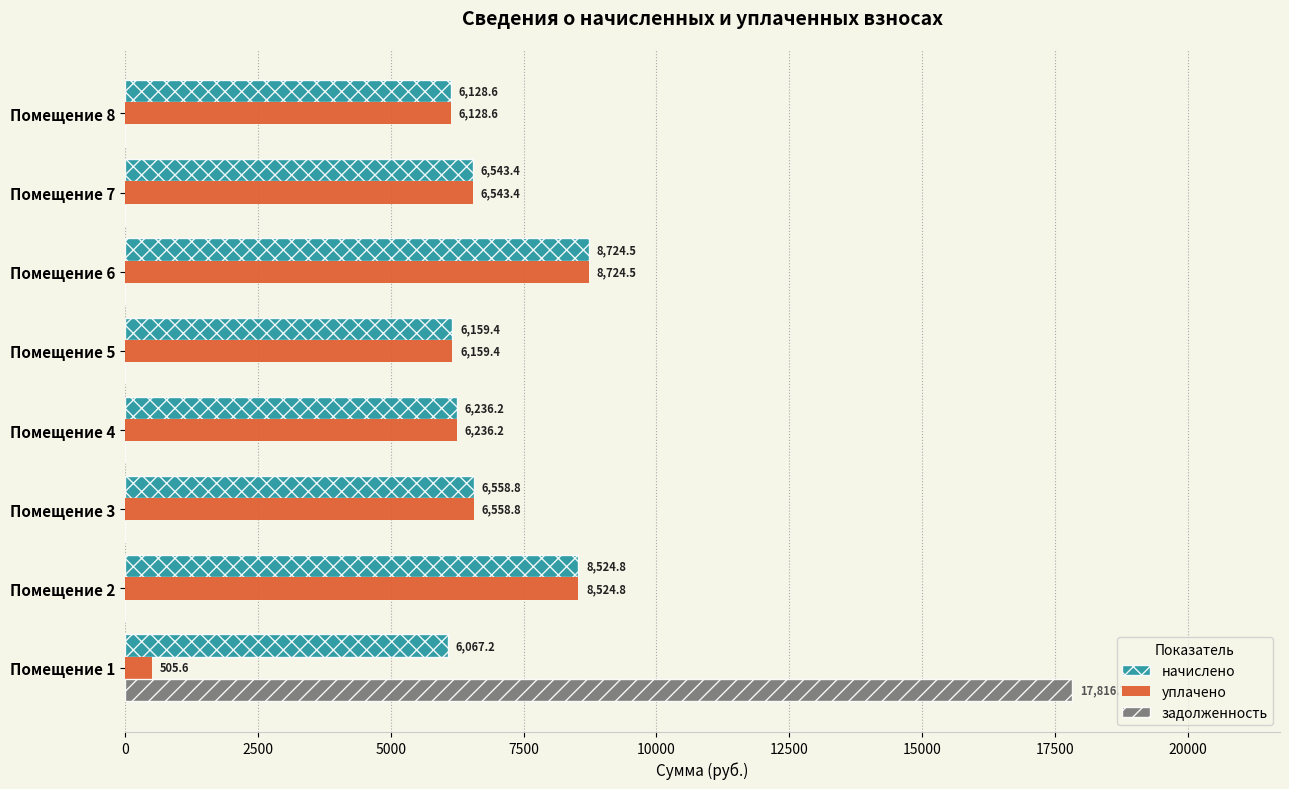

Is the value of уплачено at Помещение 4 greater than the value of начислено at Помещение 7?

No